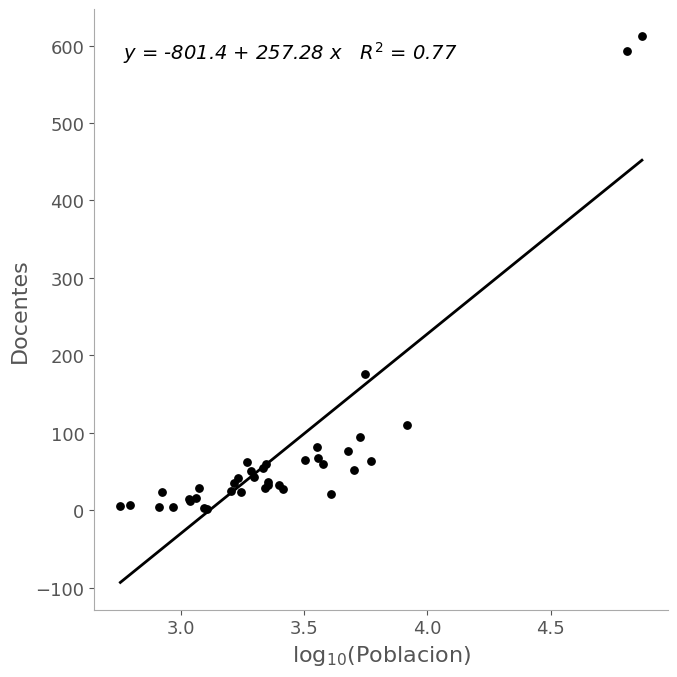

What Y value in the scatter plot is closest to 307?

176